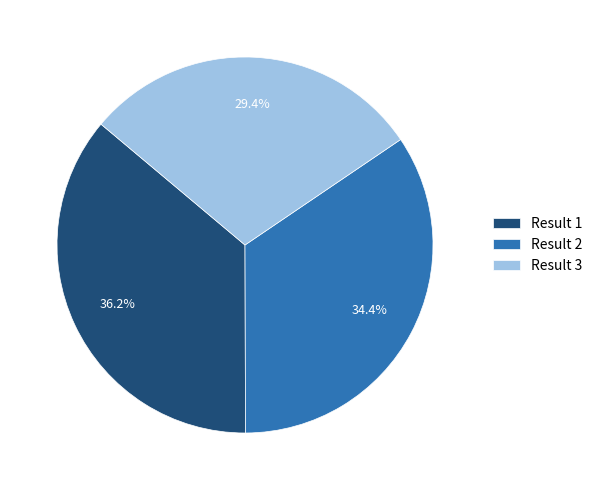

To the nearest percent, what is the average slice percentage?

33%